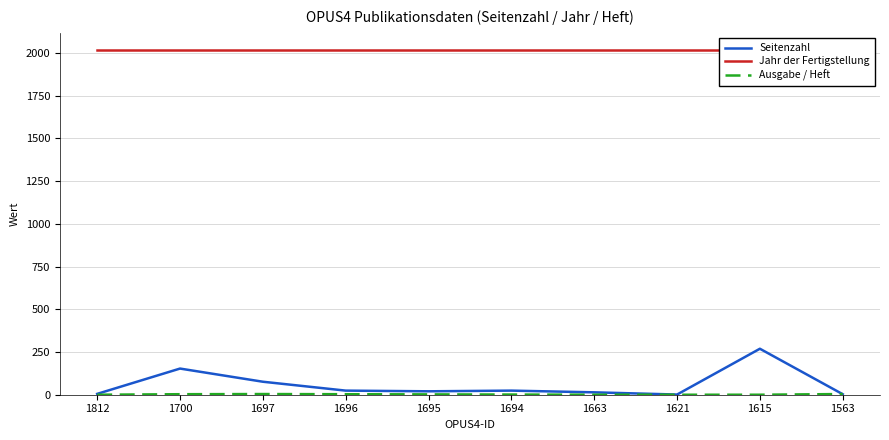

Where is the first local maximum for Ausgabe / Heft?

1697